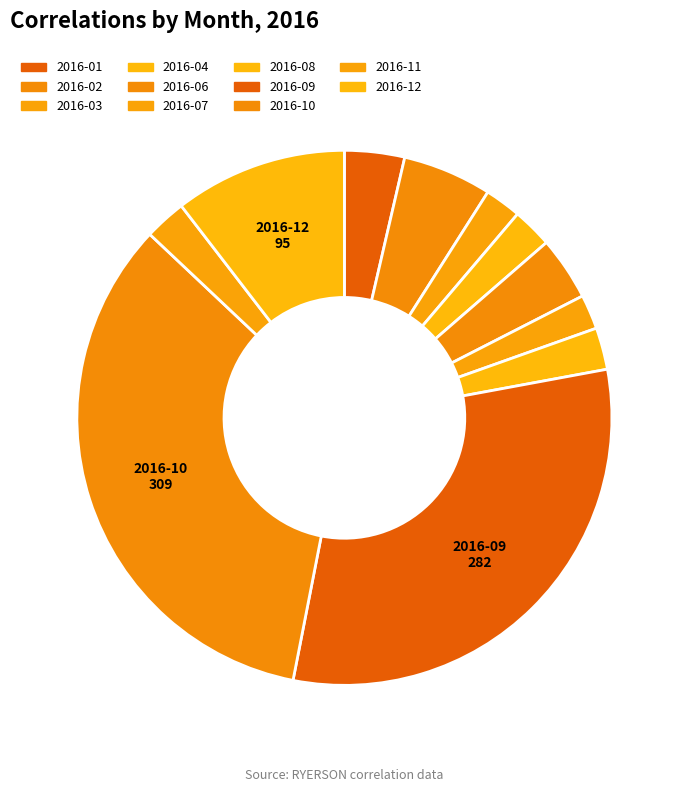

How many slices are in this pie chart?

11